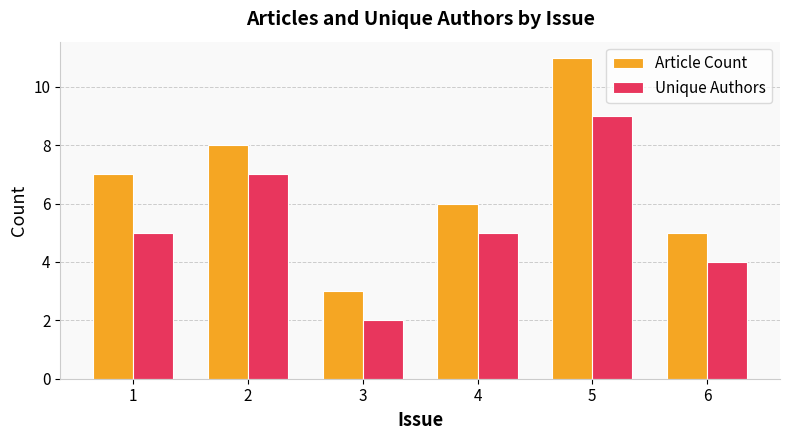

Which series has the largest range (max minus min)?

Article Count